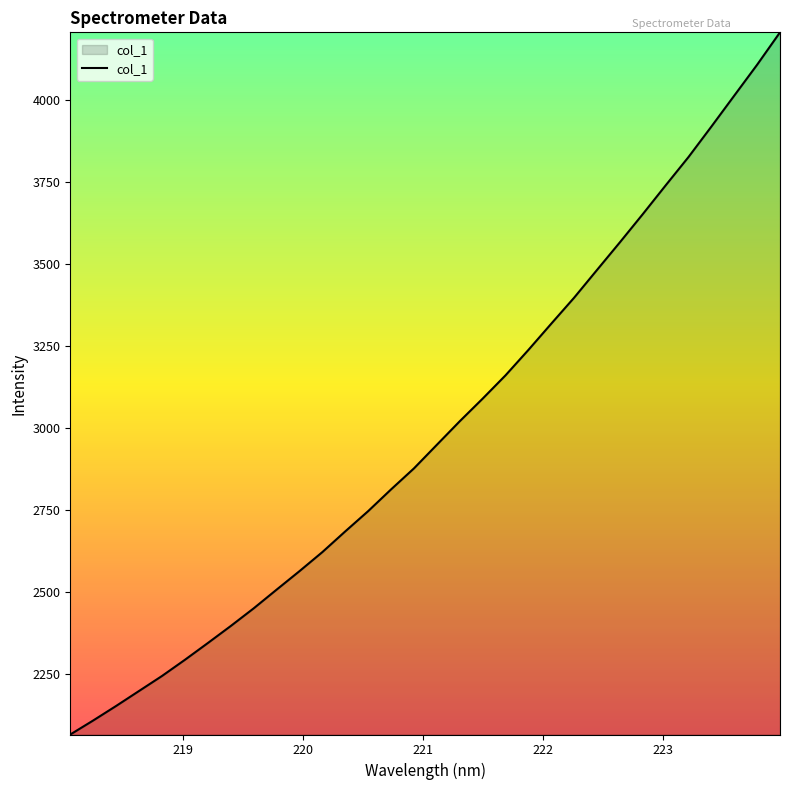

What is the maximum value shown in the chart?

4204.8